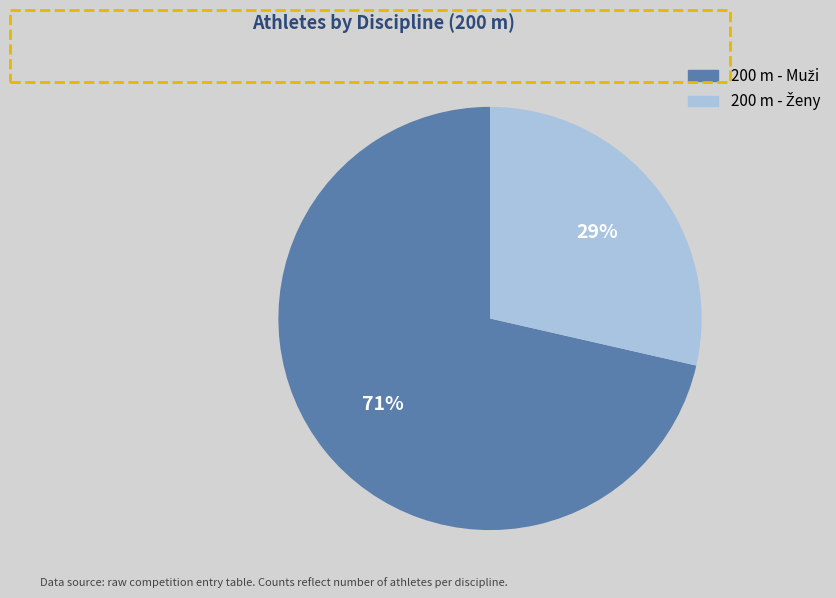

How many segments does this pie chart have?

2